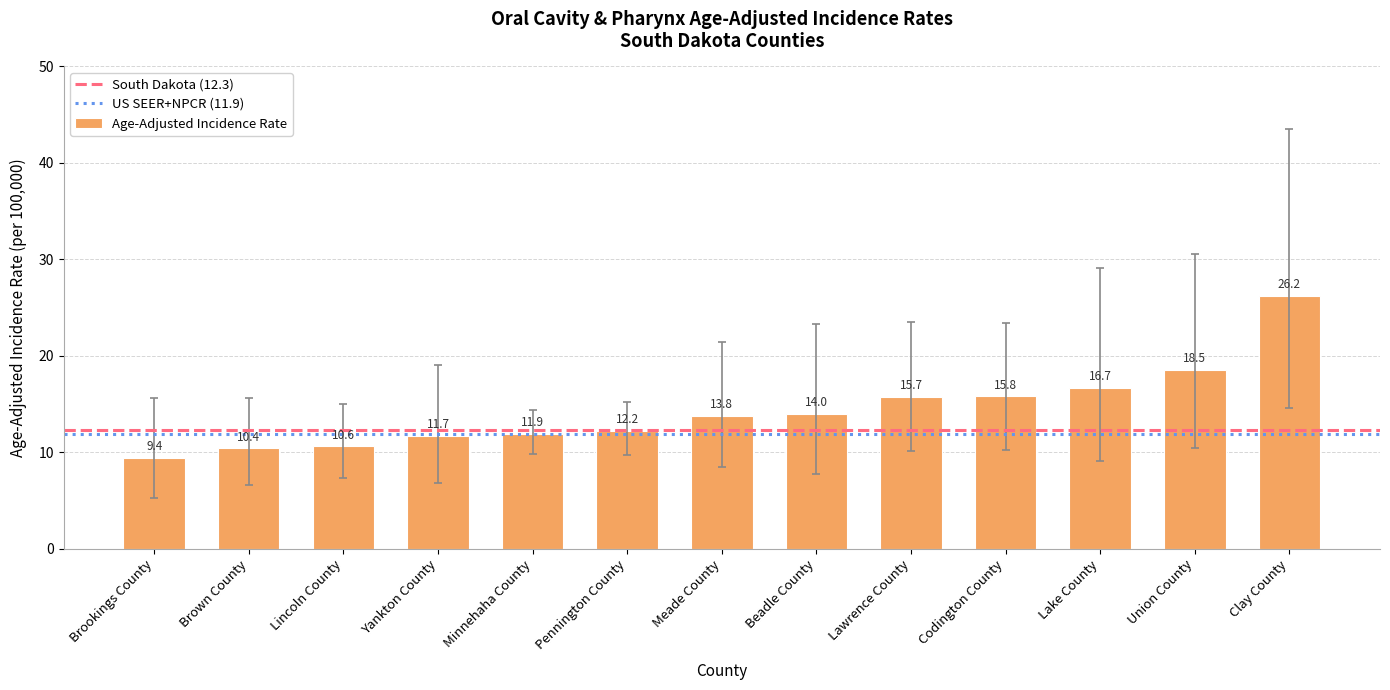

Where does the data first go above 13?

Meade County